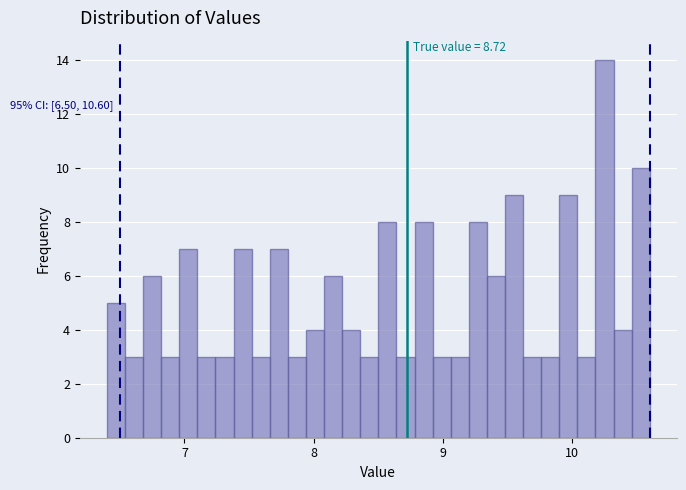

Read against the x-axis, roughly where is the centre of the tallest bar?

10.3